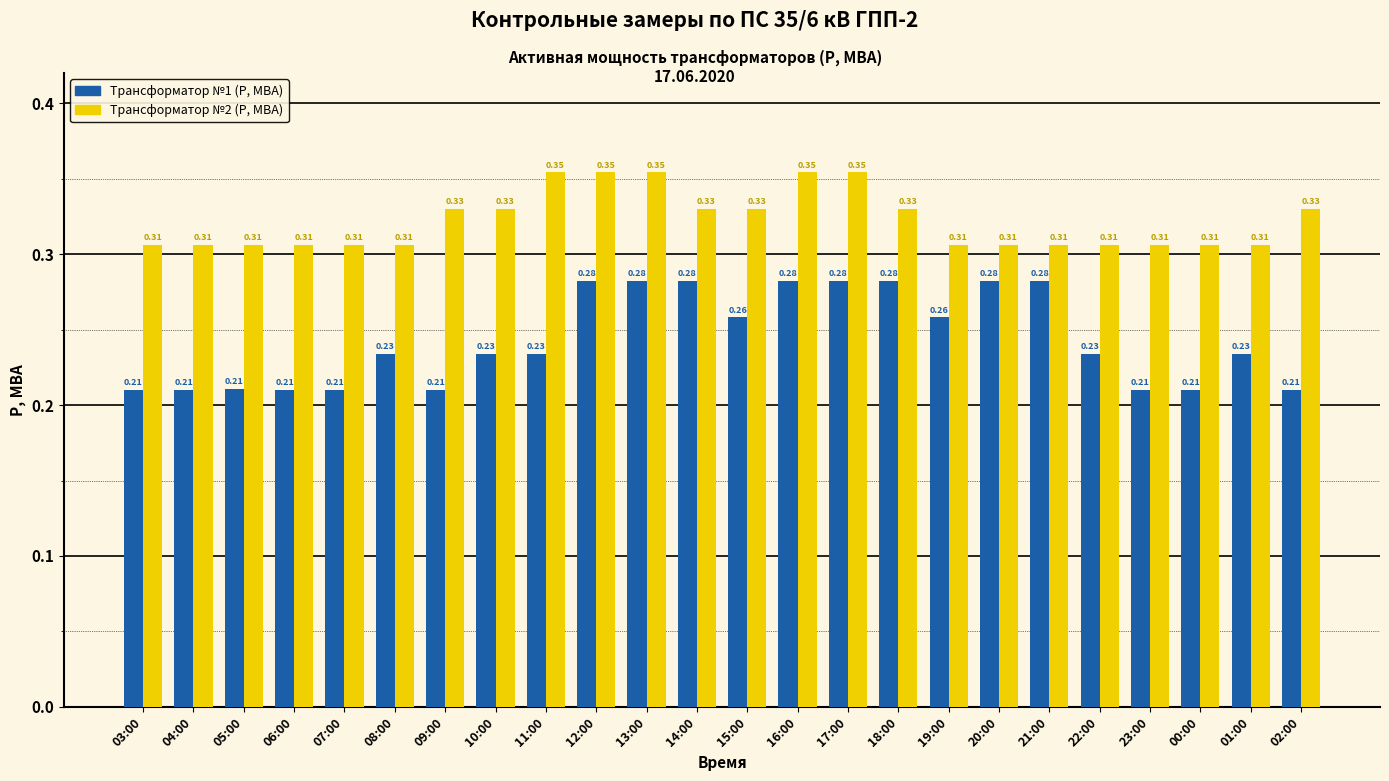

What is the total value across all series at 10:00?

0.6